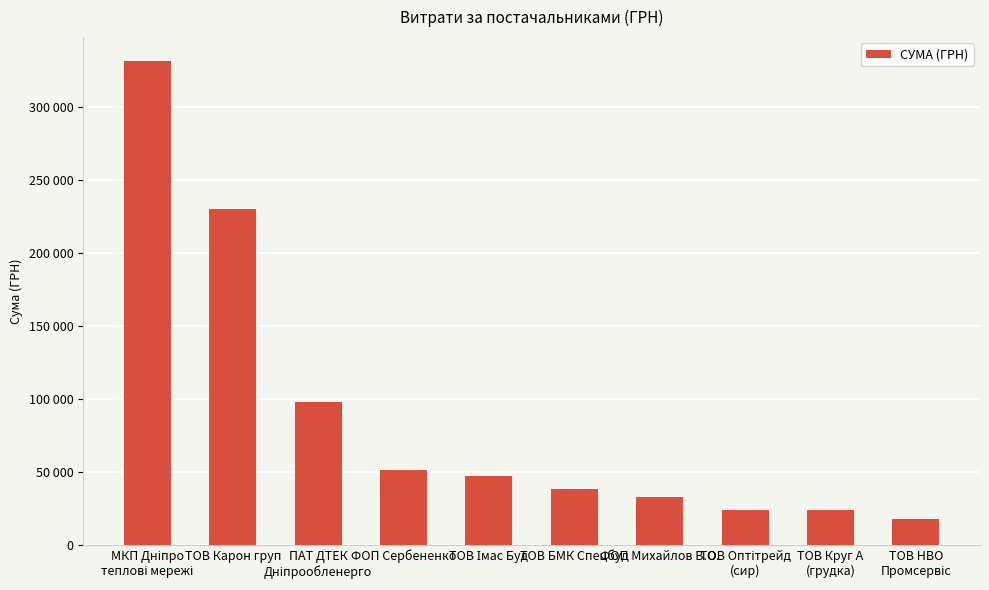

Is it true that the value at ФОП Михайлов В.О. is 46907.2?

False